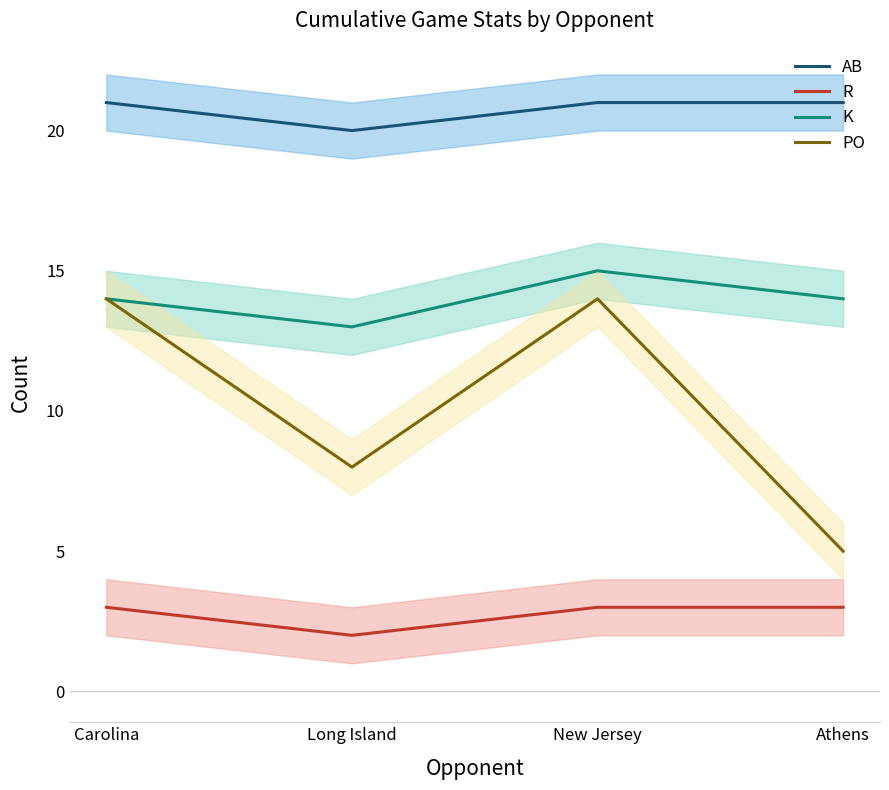

What is the sum of the R values at Long Island and New Jersey?

5